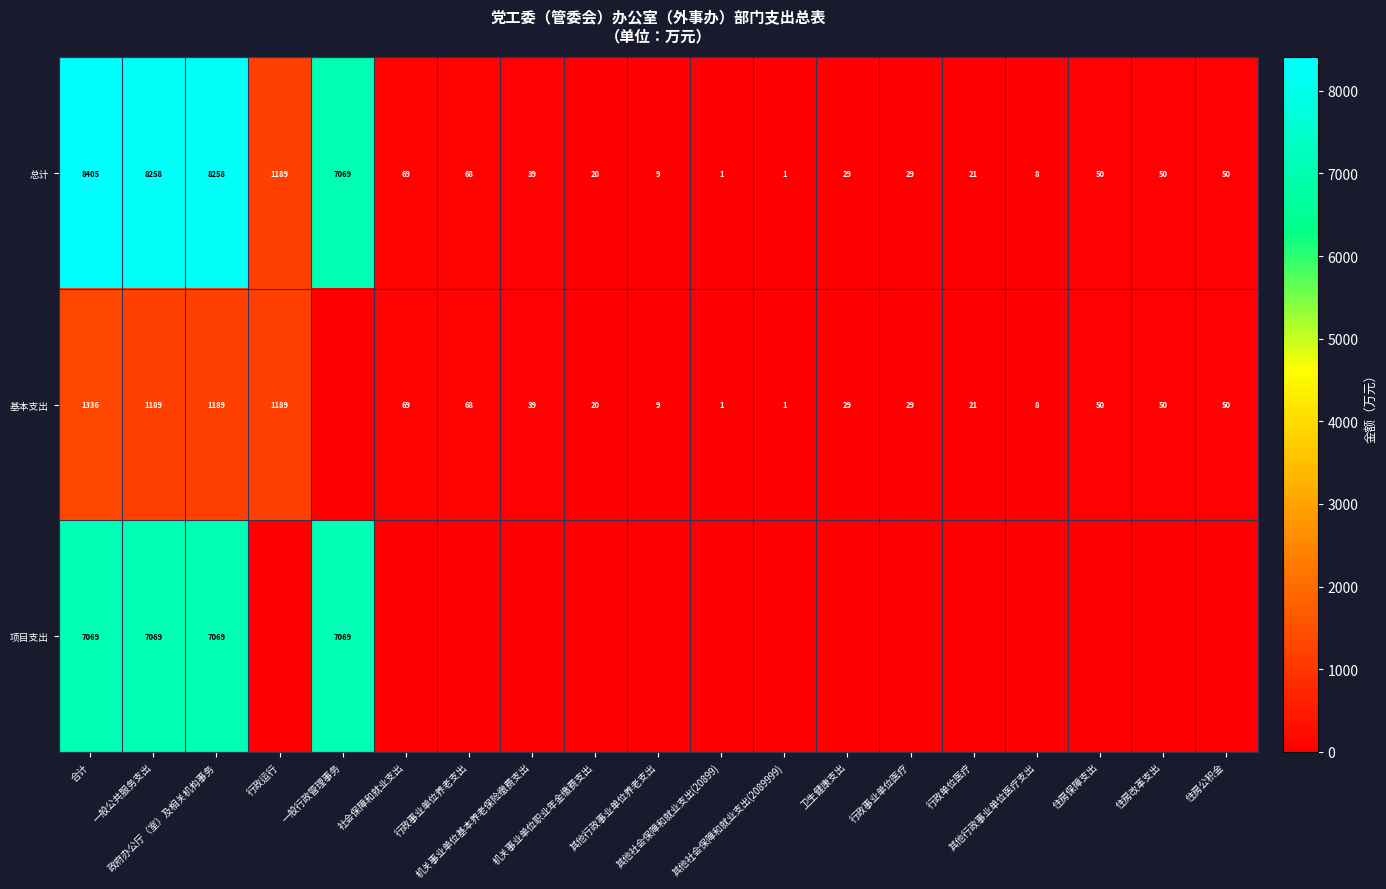

How many categories are shown in the chart?

19